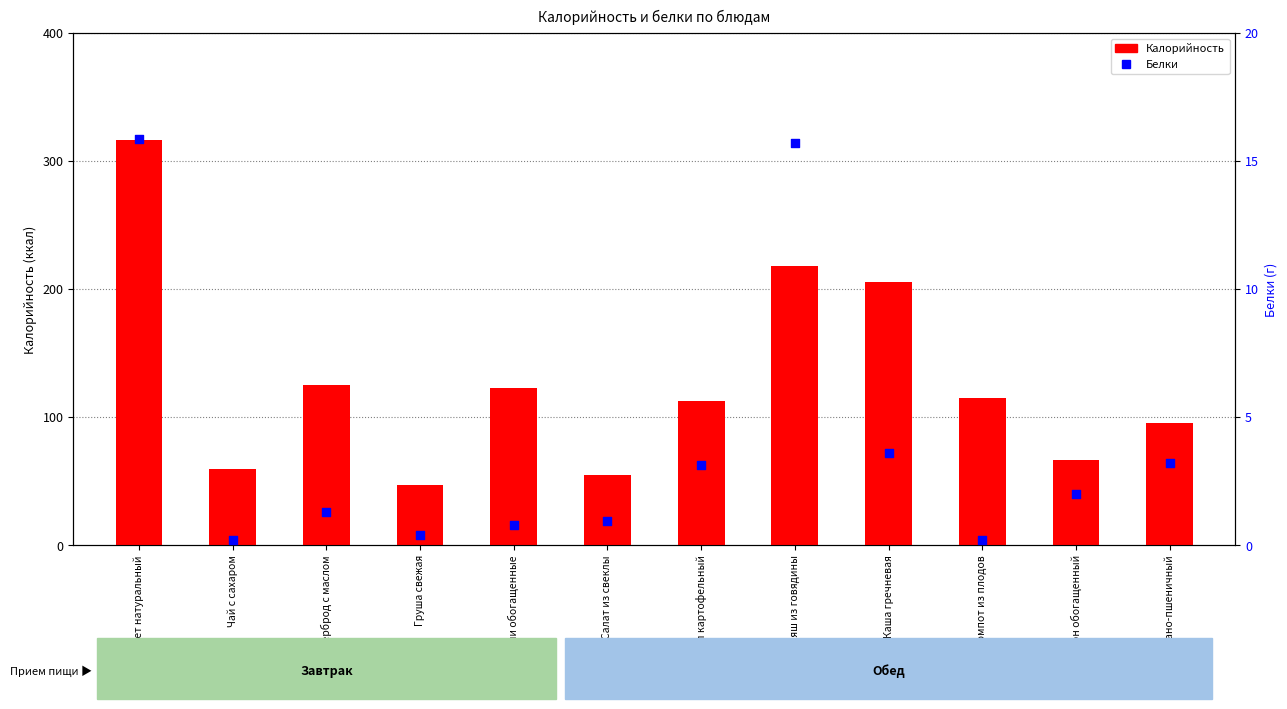

Is the value of Белки at Чай с сахаром greater than the value of Калорийность at Батон обогащенный?

No